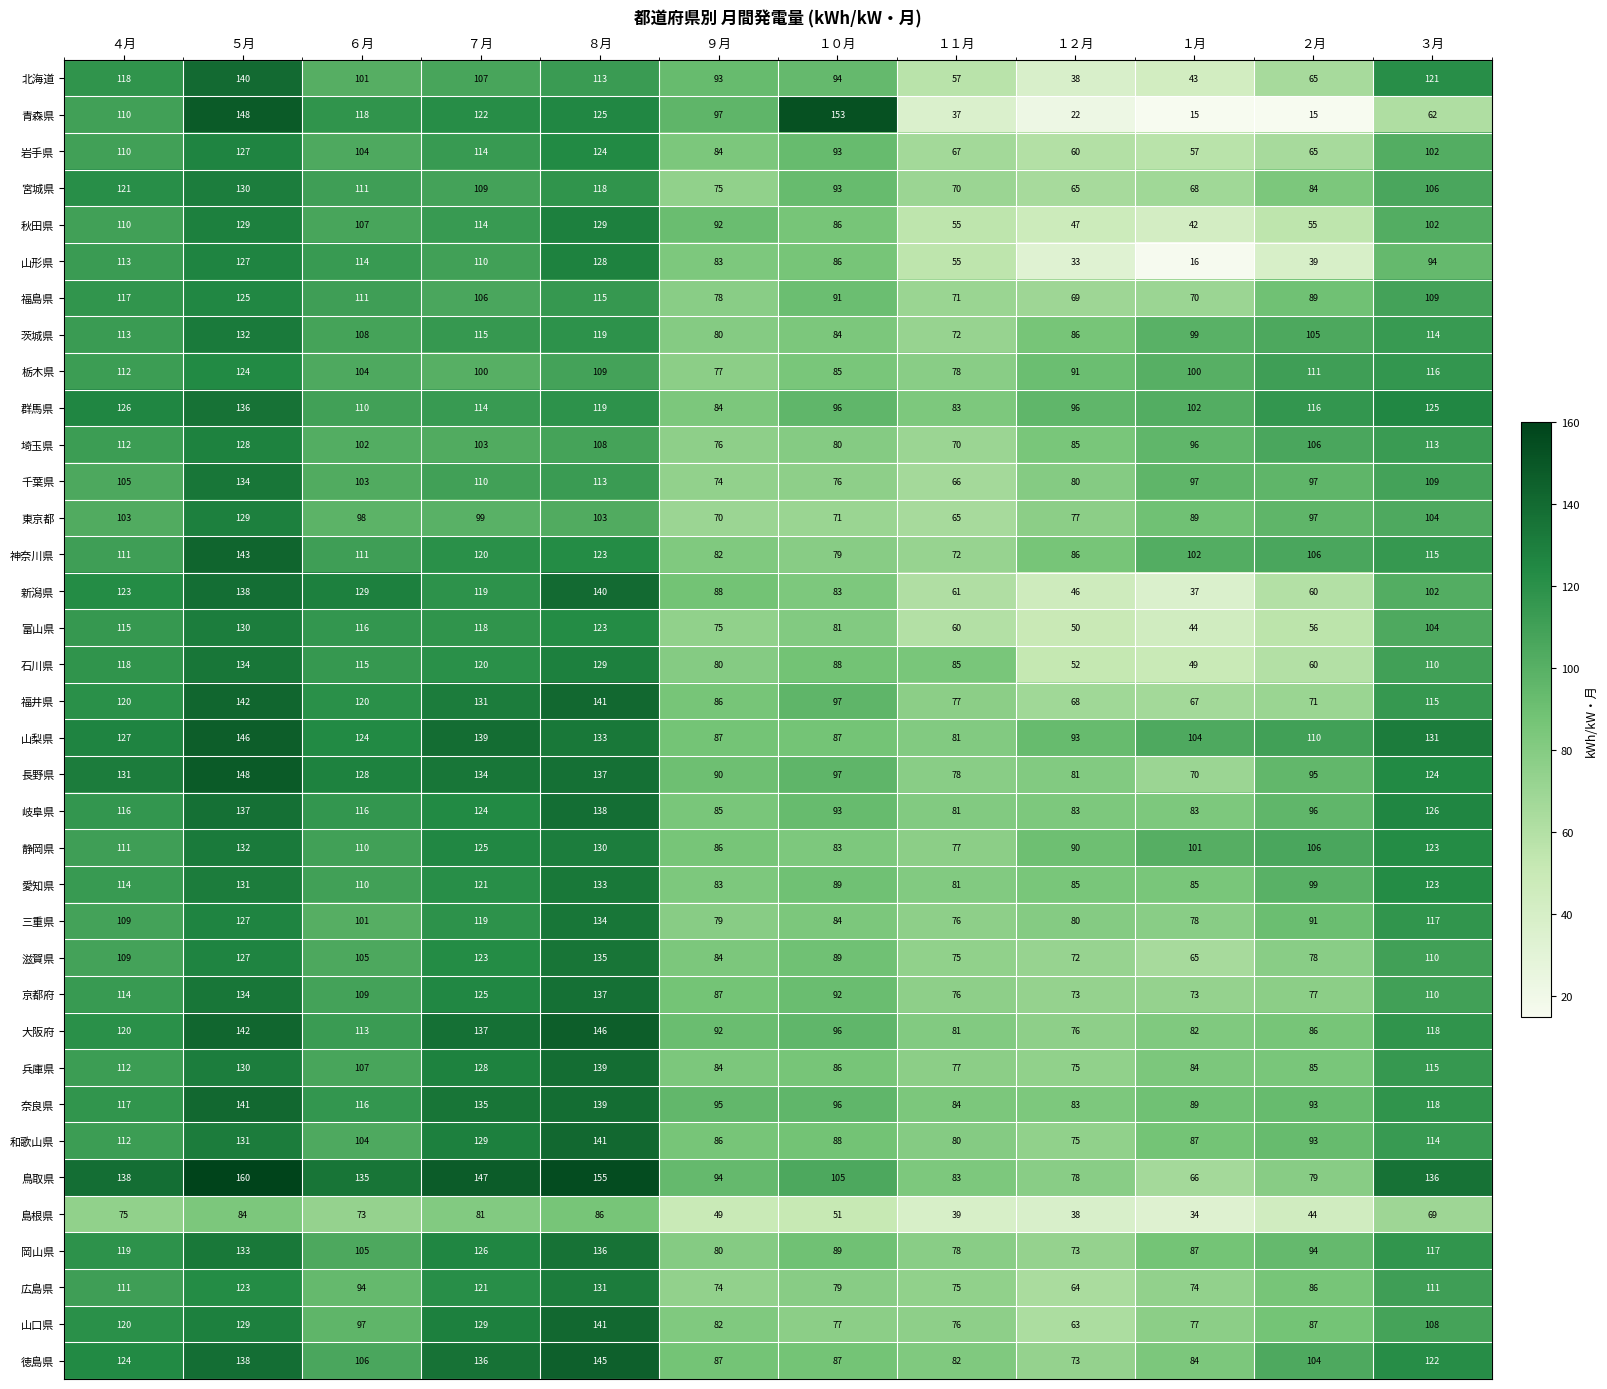

What value does the 東京都 series have at ７月, to the nearest 5?

100